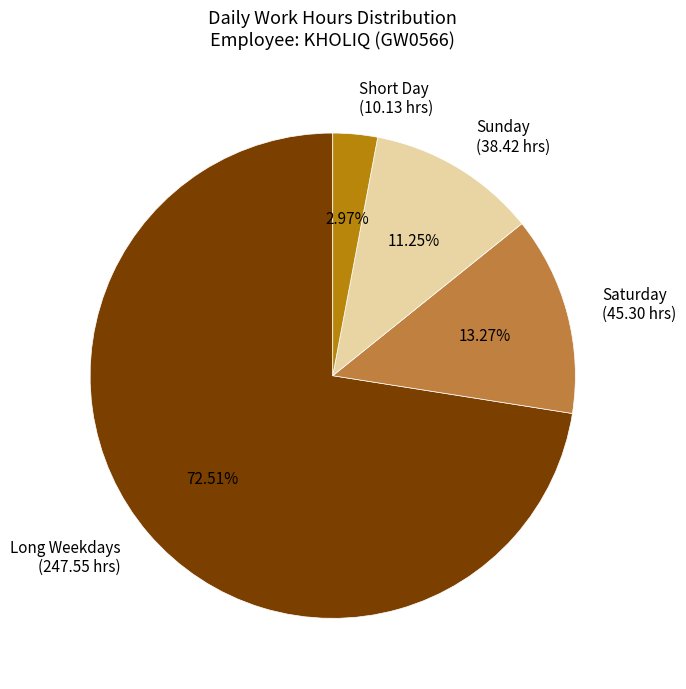

Combined, do Short Day (10.13 hrs) and Sunday (38.42 hrs) account for over 50%?

No